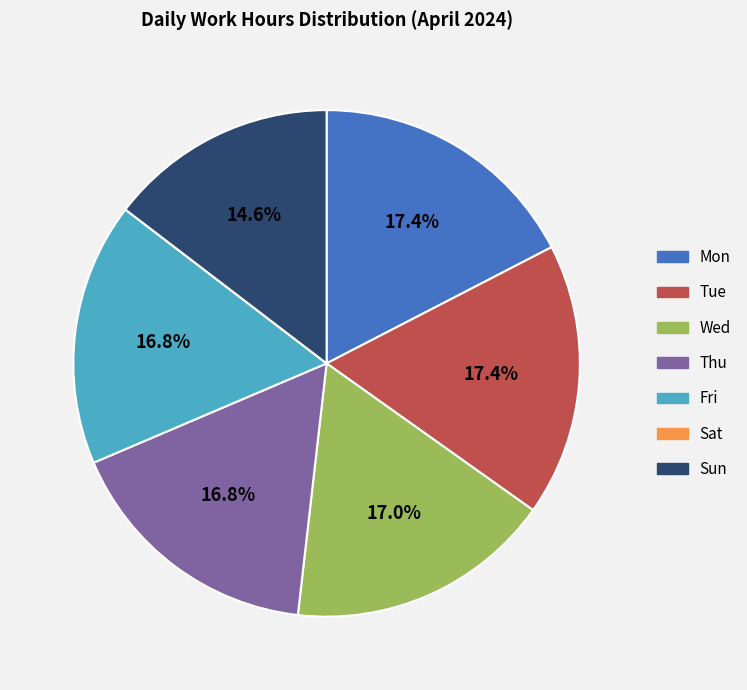

To the nearest percent, what portion does Thu represent?

17%